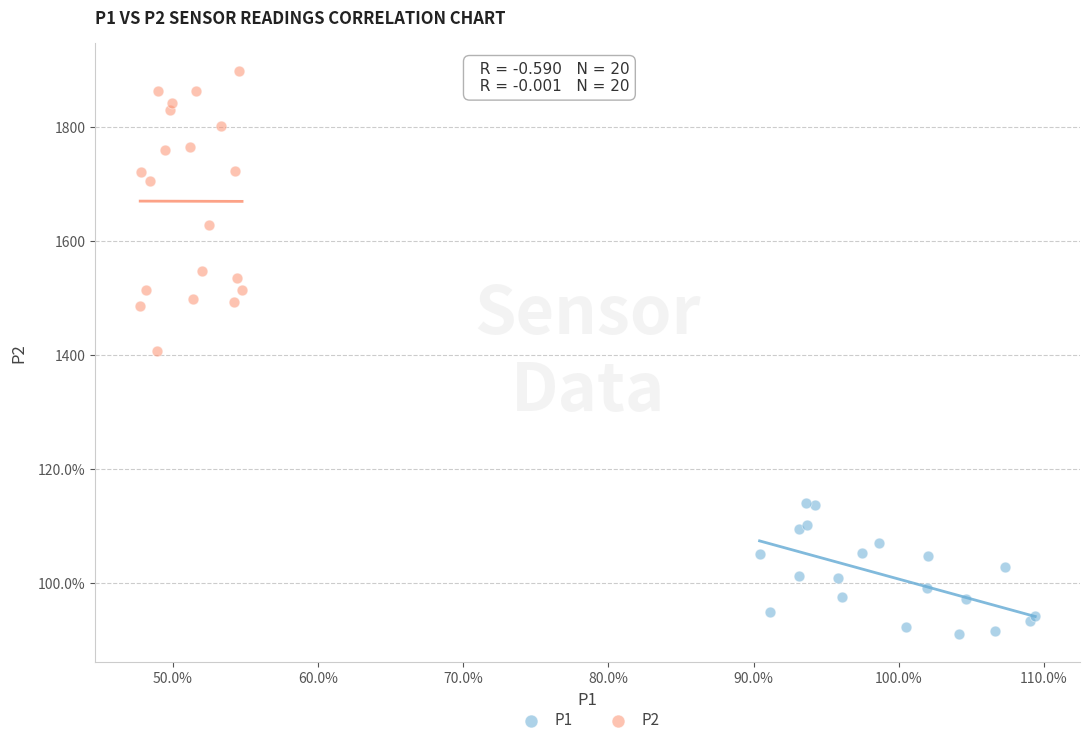

Which series reaches the minimum Y coordinate?

P1